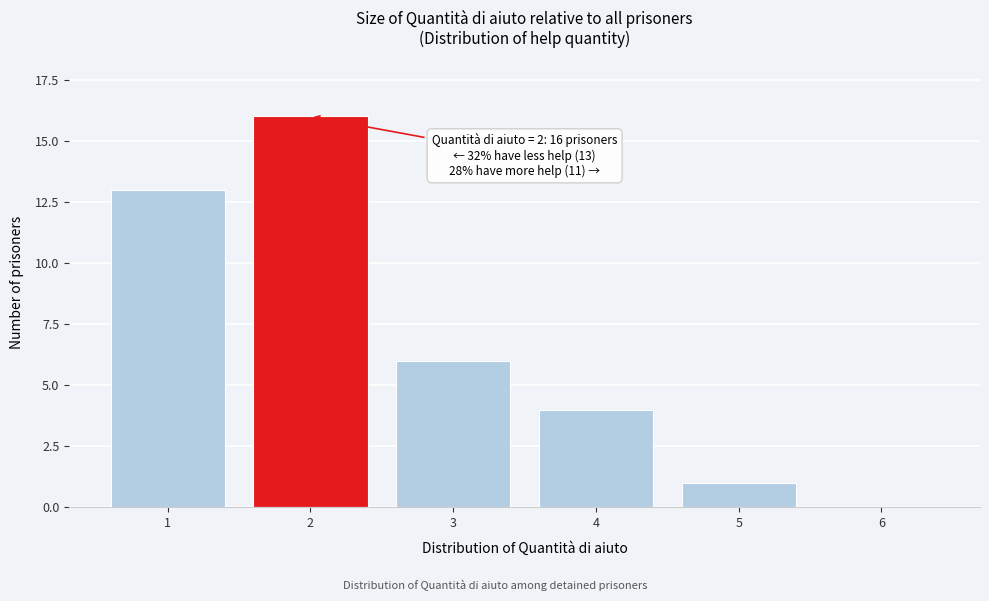

Reading left to right, transcribe all the data shown in this chart.

1=13	2=16	3=6	4=4	5=1	6=0